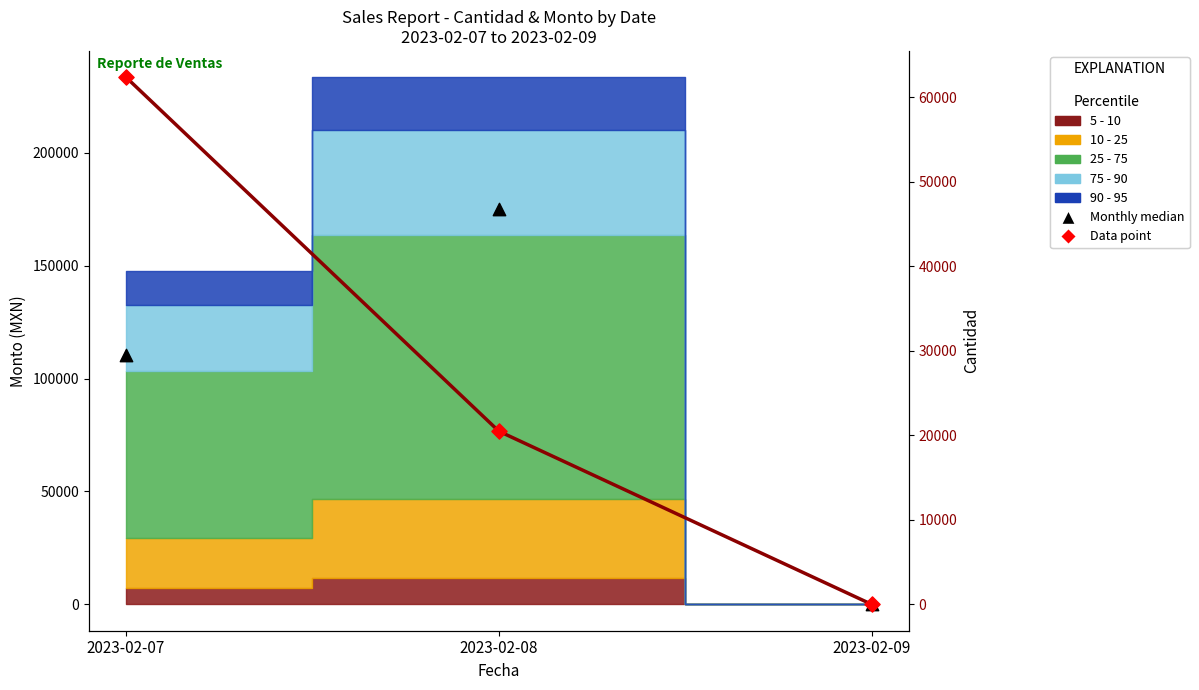

What is the total value across all series at 2023-02-08?

40960